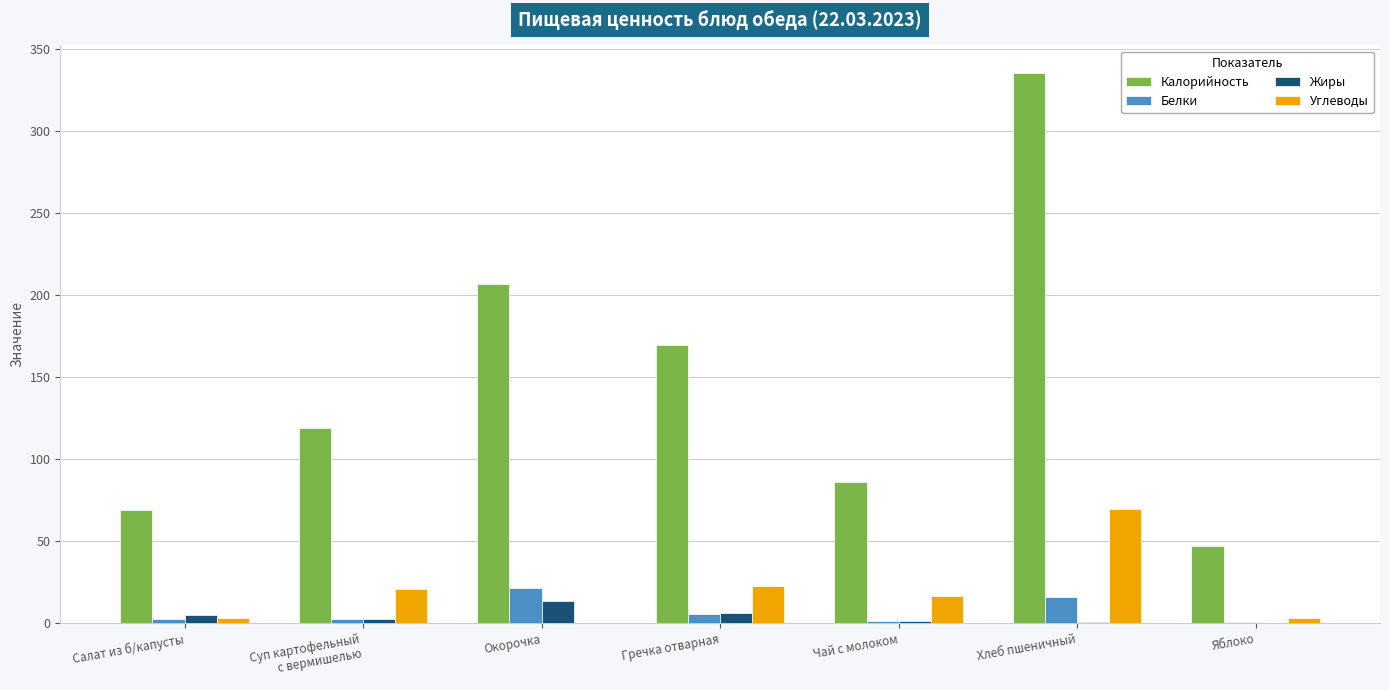

What value does the Калорийность series have at Салат из б/капусты?

69.0